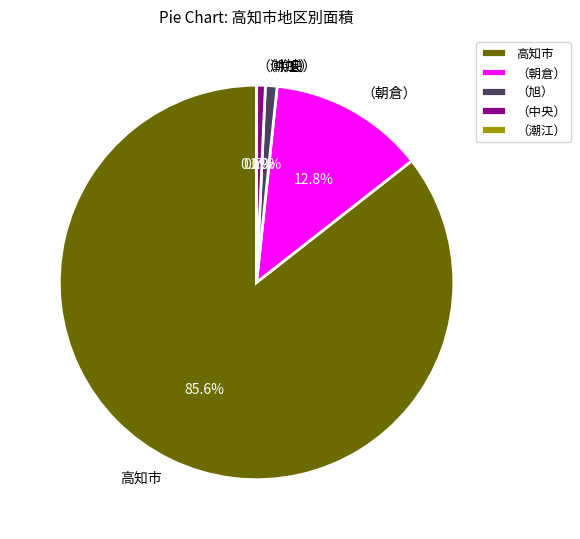

Is 高知市 the majority of the pie?

Yes